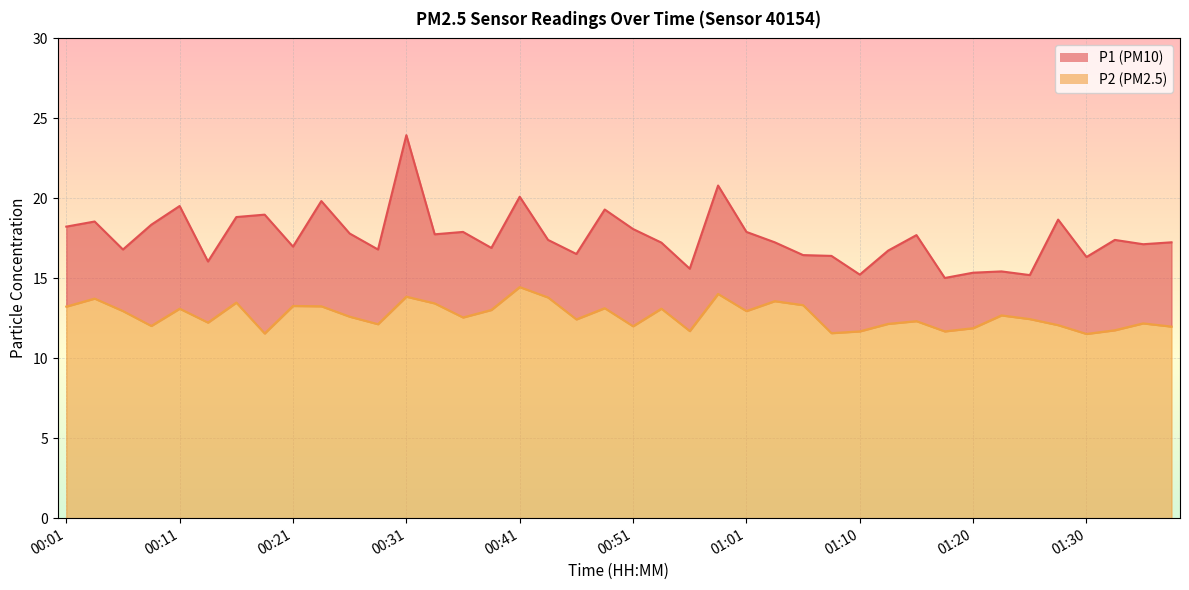

What is the label of the 15th point from the left?

00:36